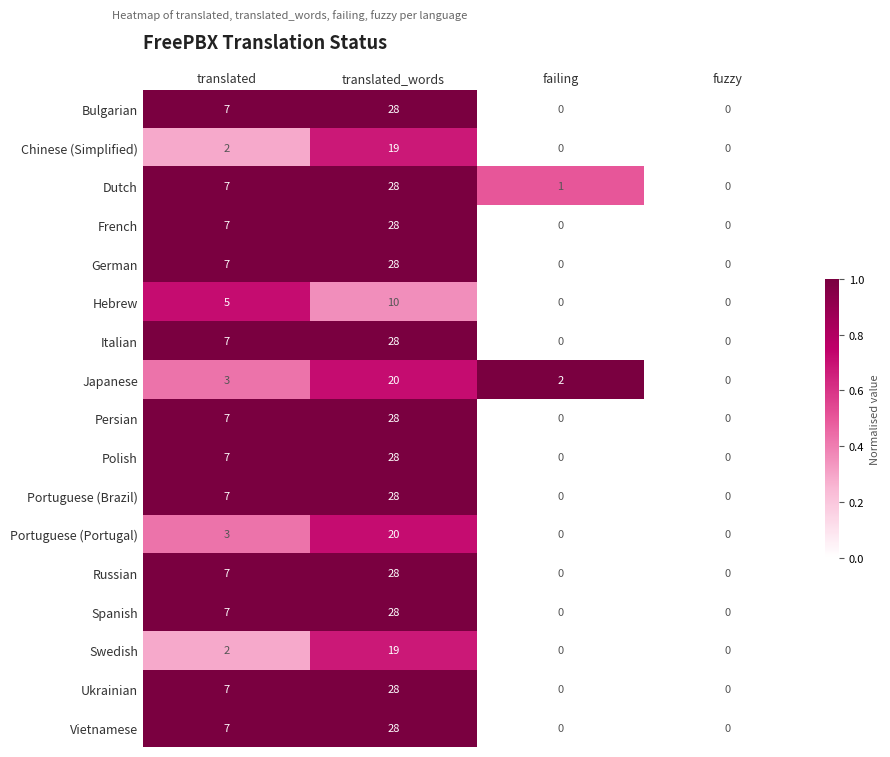

Count the Portuguese (Brazil) values in the range 0 to 28.

4